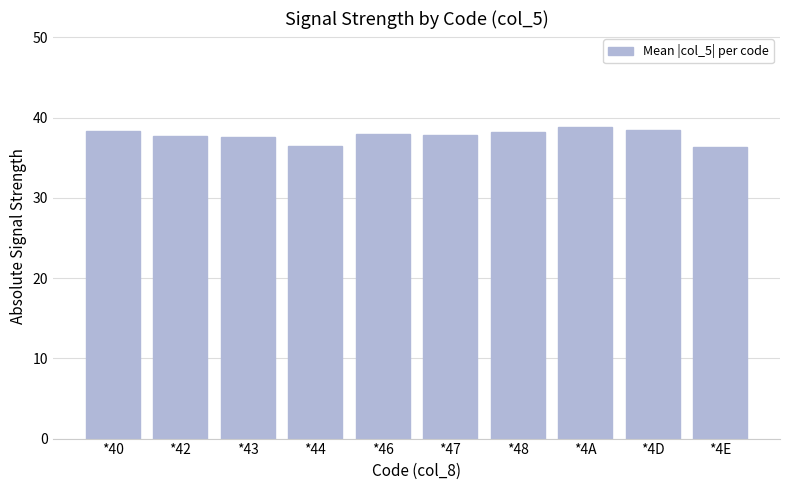

True or false: the data shows 13.9 at *47.

False